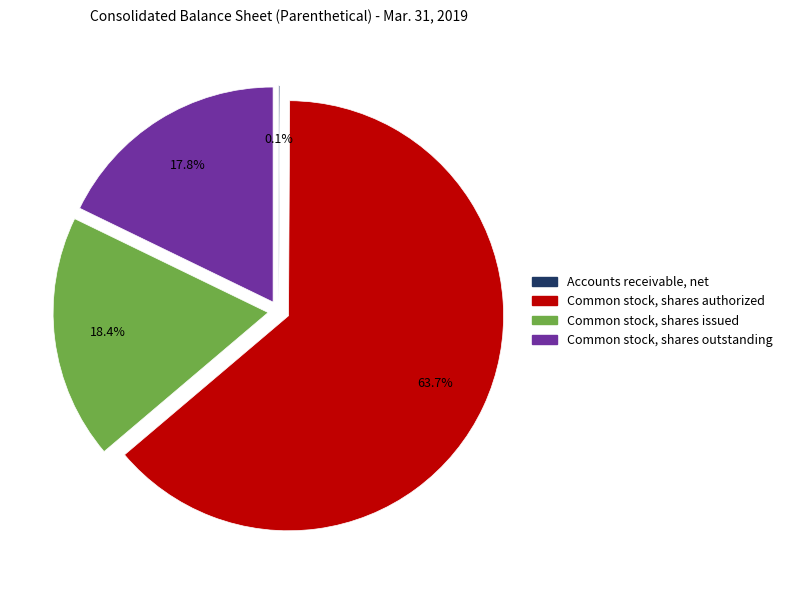

What percentage is NOT represented by Common stock, shares authorized?

36.3%